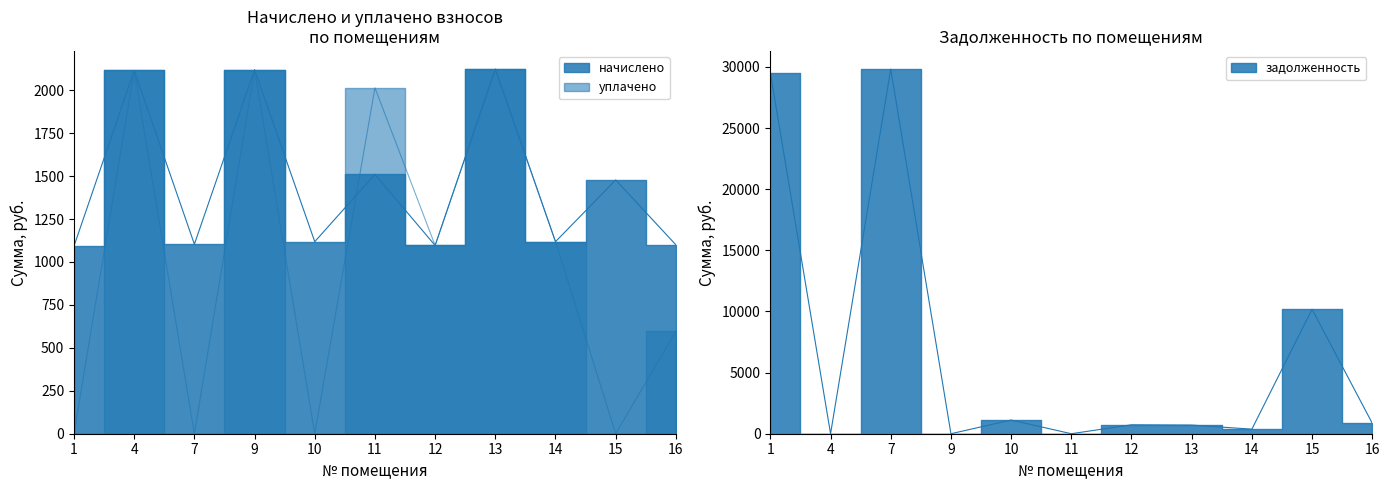

Which has a higher value, 10 or 16?

10